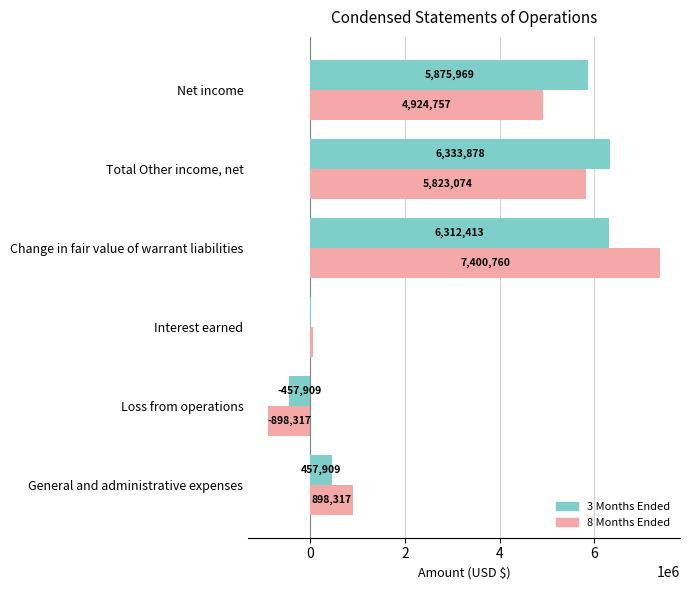

How many series are shown in this chart?

2